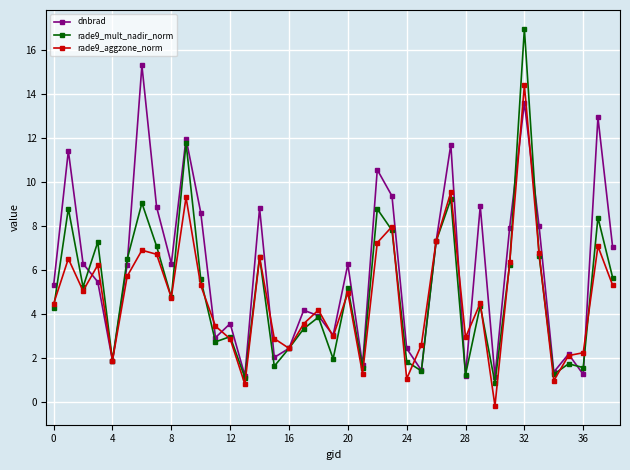

What is the value of the dnbrad point at the 24th from the left?

9.4